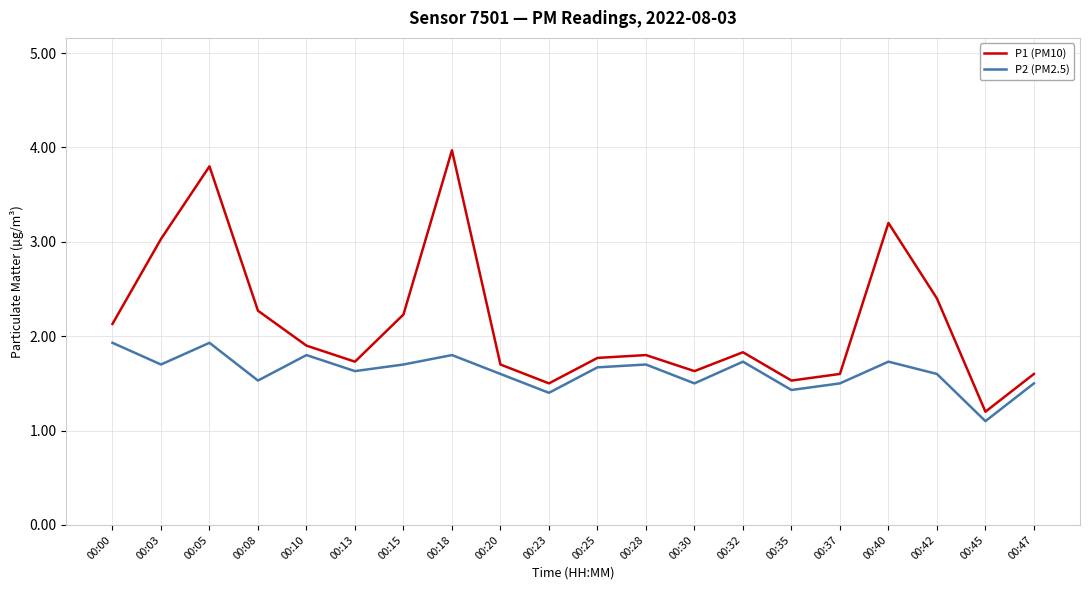

Reading left to right, extract all data points from this chart.

P1 (PM10): 2.1	3.0	3.8	2.3	1.9	1.7	2.2	4.0	1.7	1.5	1.8	1.8	1.6	1.8	1.5	1.6	3.2	2.4	1.2	1.6
P2 (PM2.5): 1.9	1.7	1.9	1.5	1.8	1.6	1.7	1.8	1.6	1.4	1.7	1.7	1.5	1.7	1.4	1.5	1.7	1.6	1.1	1.5